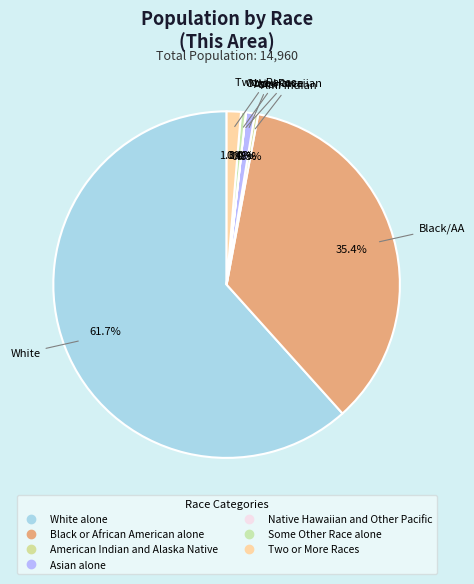

Does Asian alone represent more than half of the total?

No